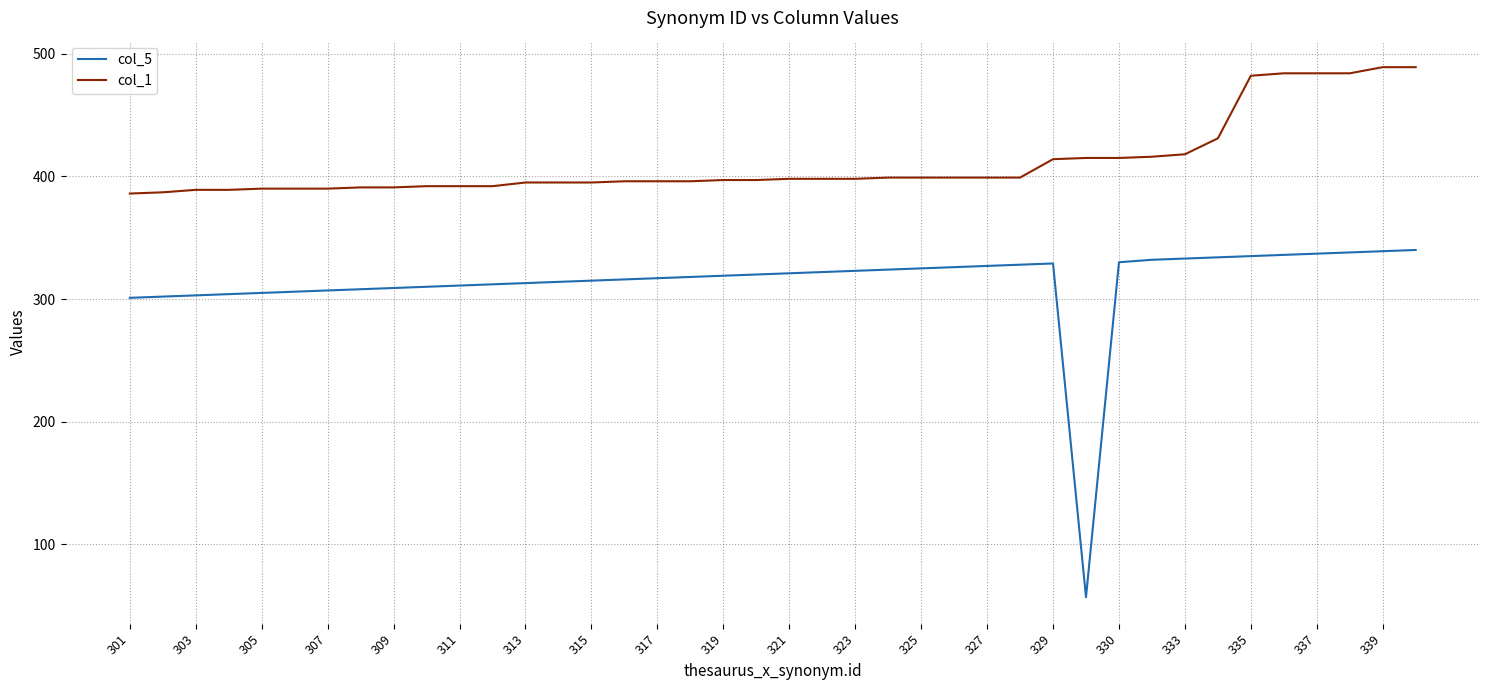

What is the difference between the maximum and minimum values in the col_1 series?

103